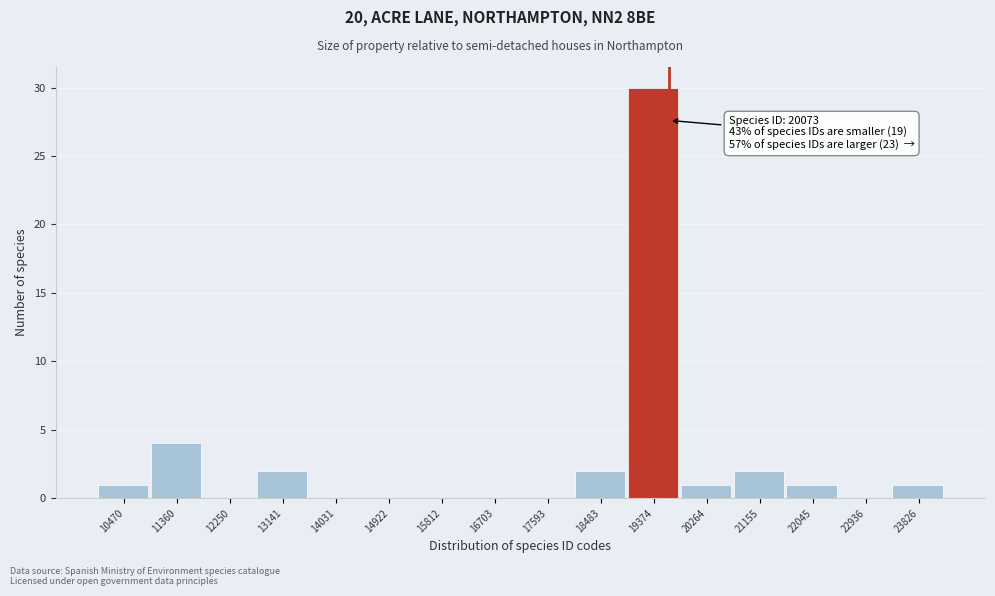

Reading left to right, list all the values displayed in this chart.

10470=1	11360=4	12250=0	13141=2	14031=0	14922=0	15812=0	16703=0	17593=0	18483=2	19374=30	20264=1	21155=2	22045=1	22936=0	23826=1